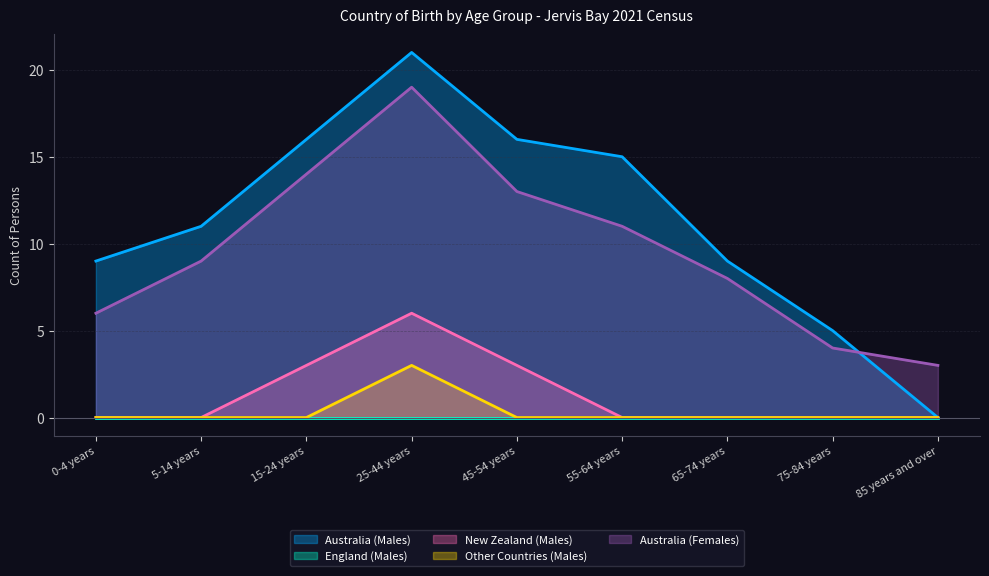

Between 25-44 years and 5-14 years, which is larger?

25-44 years